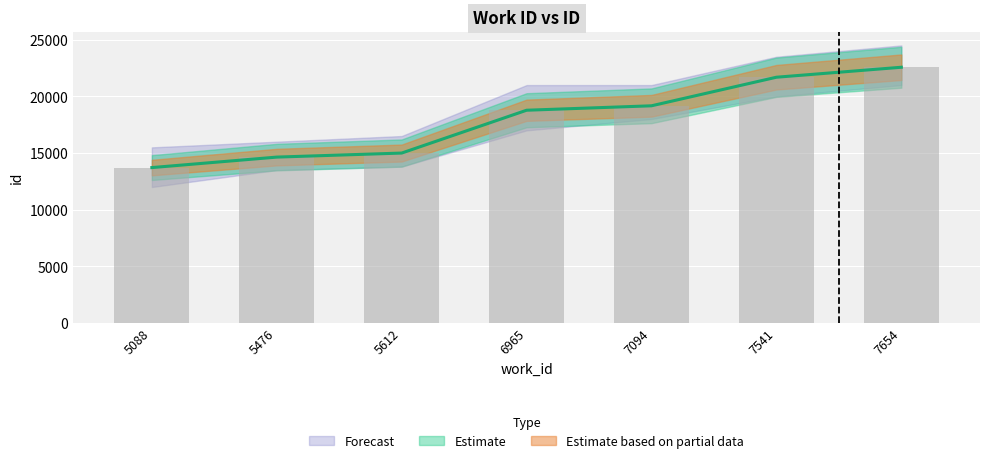

Between 6965 and 7094, which is larger?

7094